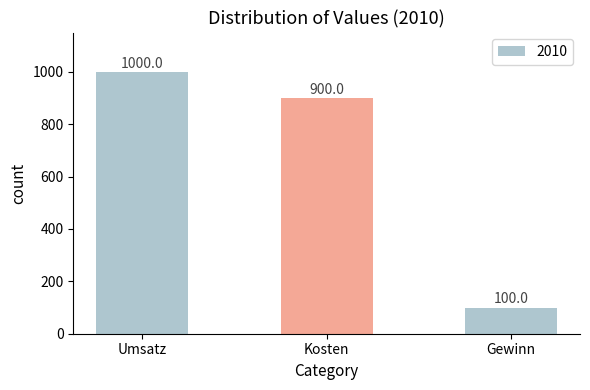

Is it true that the value at Gewinn is 100?

True